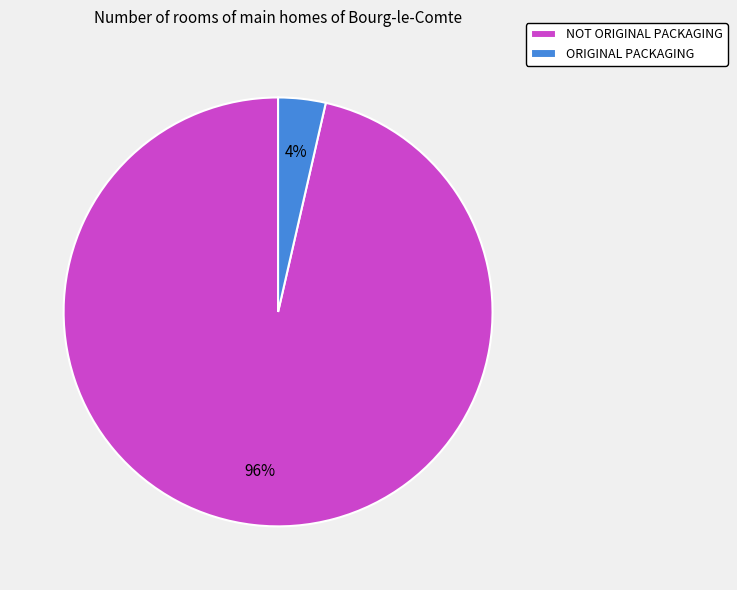

Rank the categories by value from highest to lowest.

NOT ORIGINAL PACKAGING, ORIGINAL PACKAGING